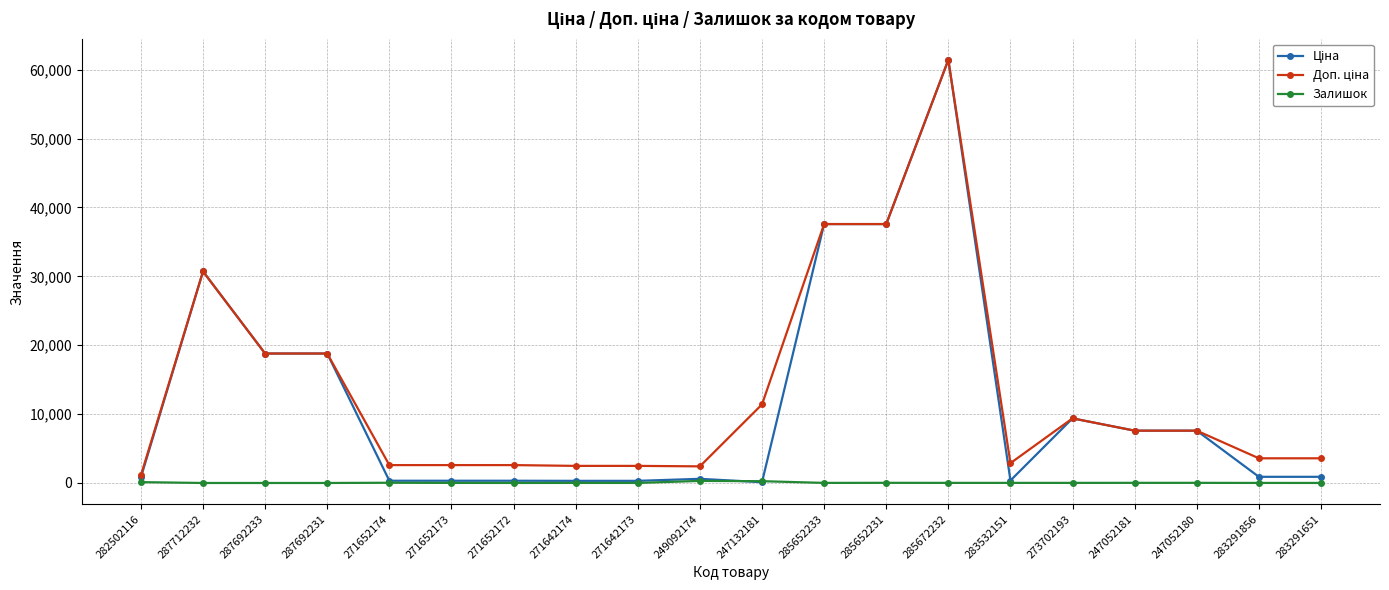

How many lines are shown in the chart?

3